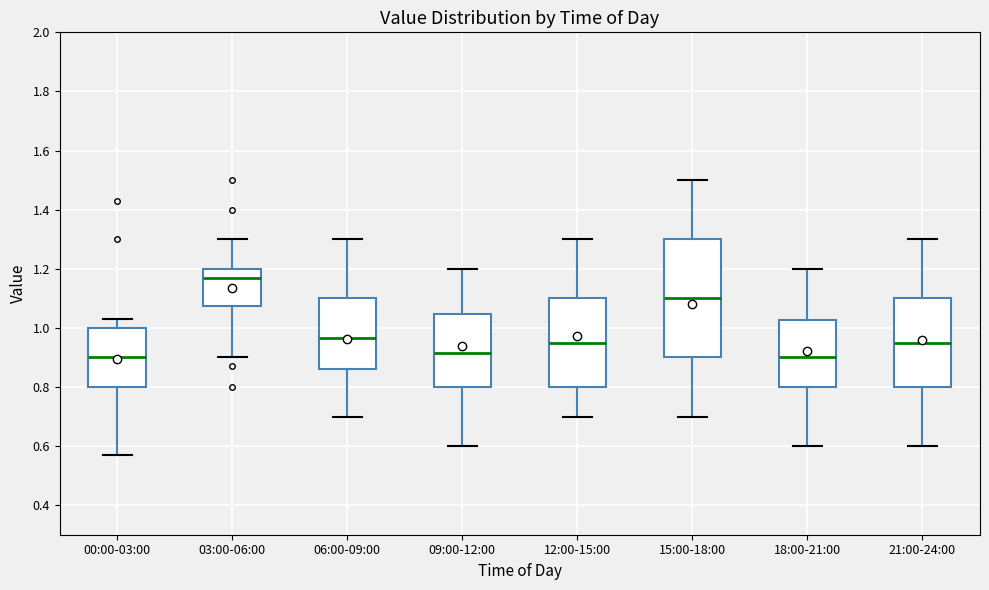

Which box is the tallest, from its lower edge to its upper edge?

15:00-18:00